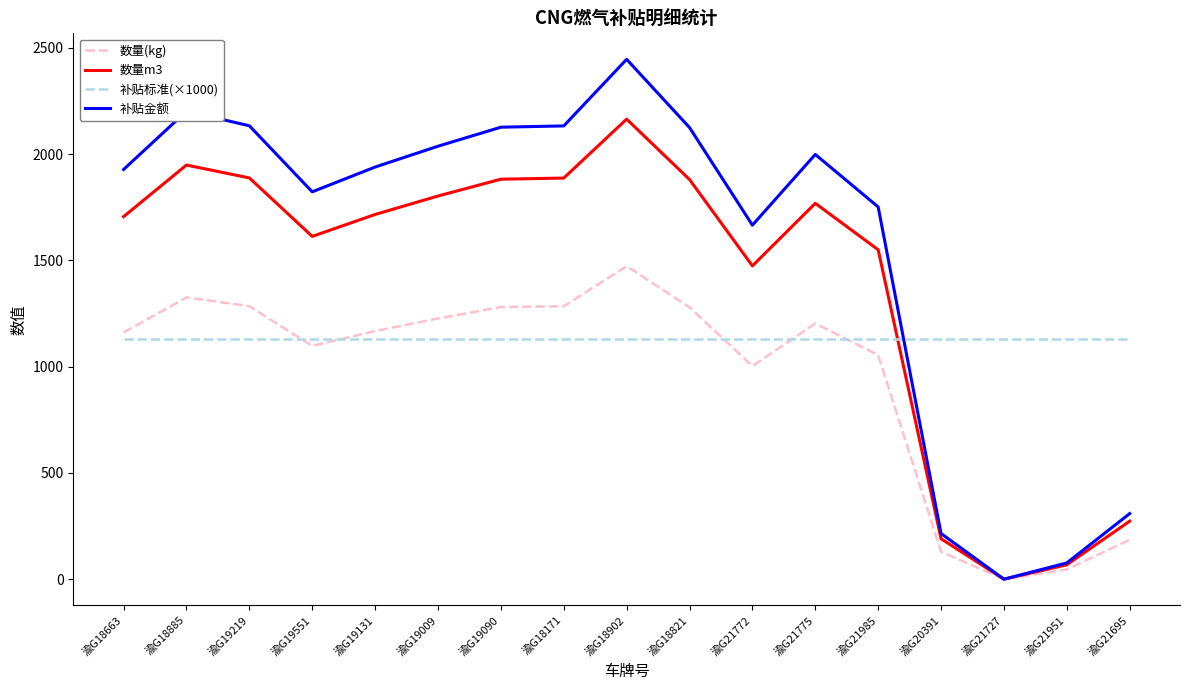

How many values in 数量(kg) are above zero?

16